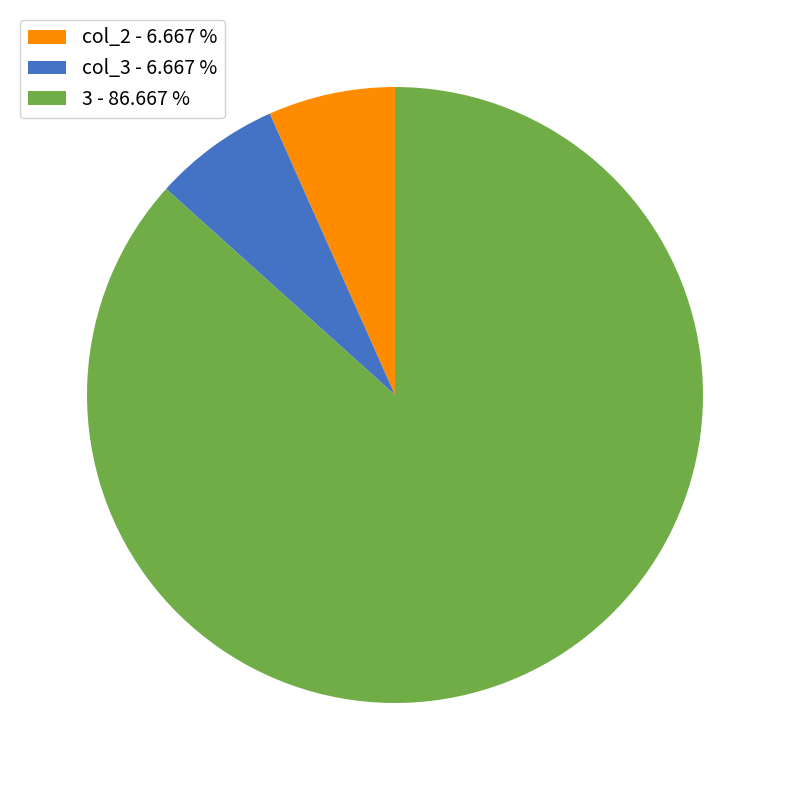

Which slice is the largest?

3